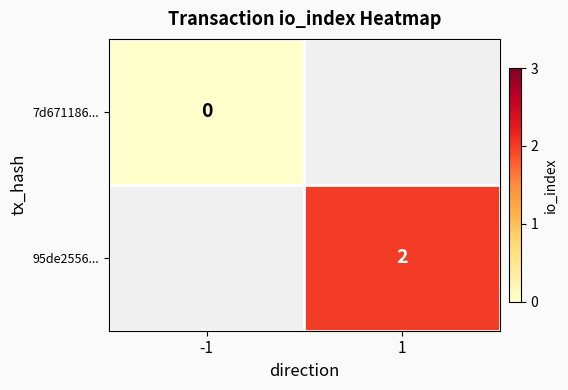

What is the greatest value displayed?

2.0